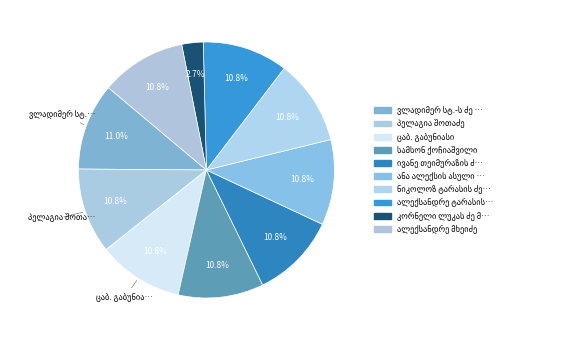

Is there a majority slice in this chart?

No